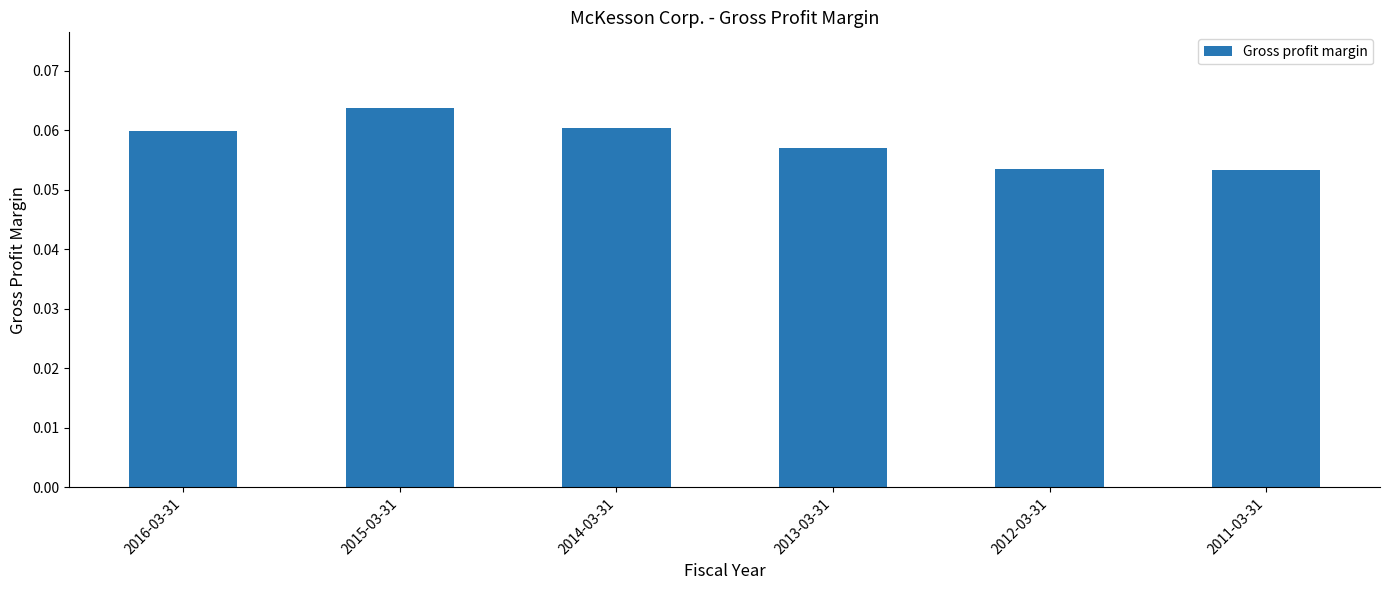

The chart shows a value of 0.0 at 2011-03-31. True or false?

False